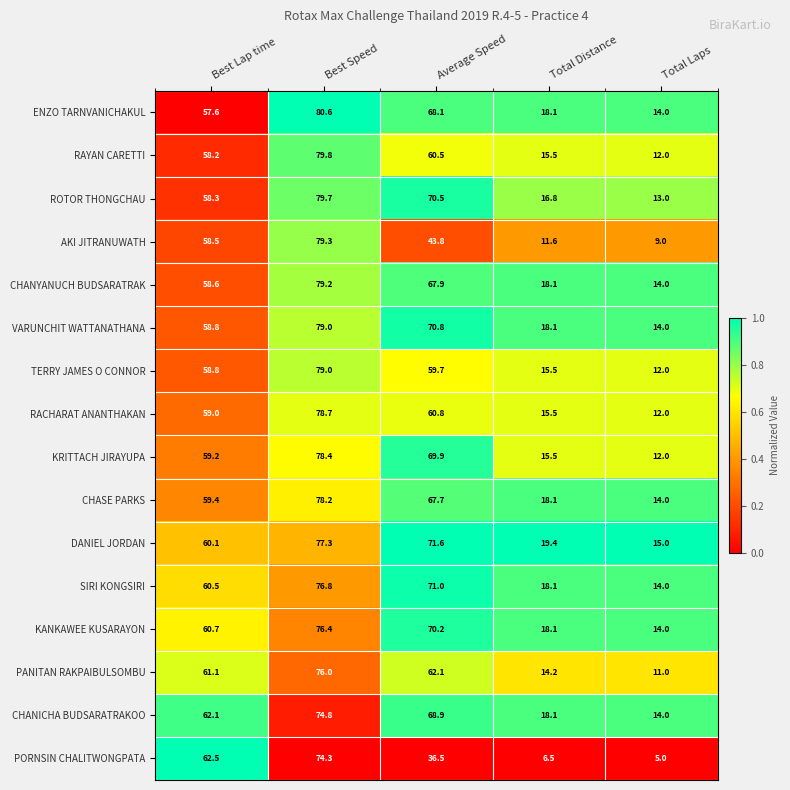

Which series has the largest total across all categories?

DANIEL JORDAN